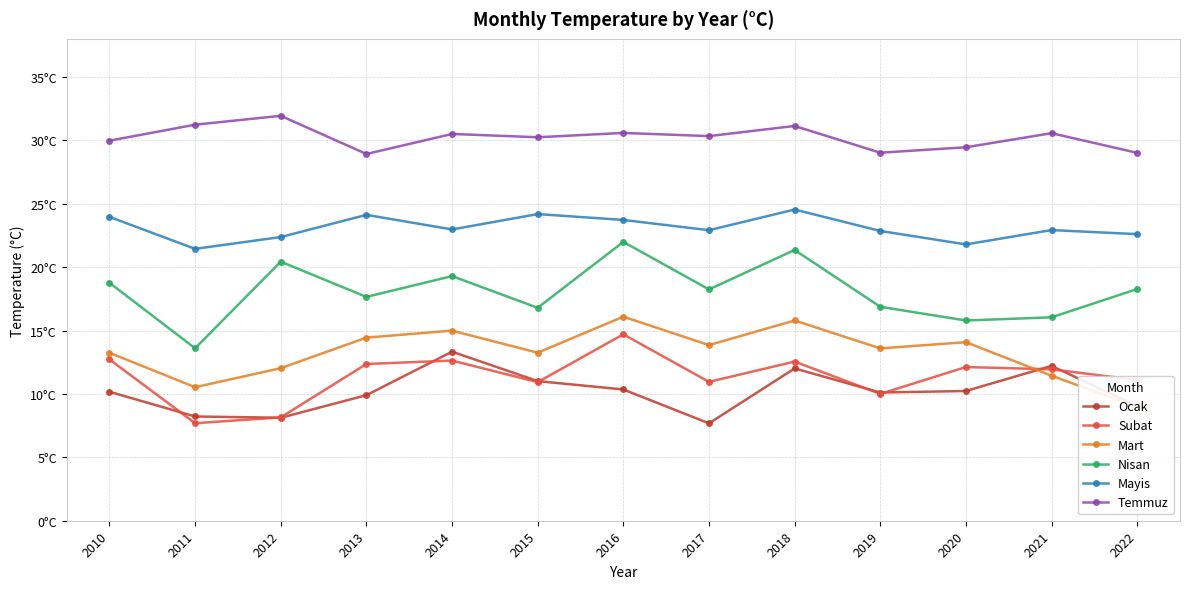

How many values in the Temmuz series exceed 30?

8